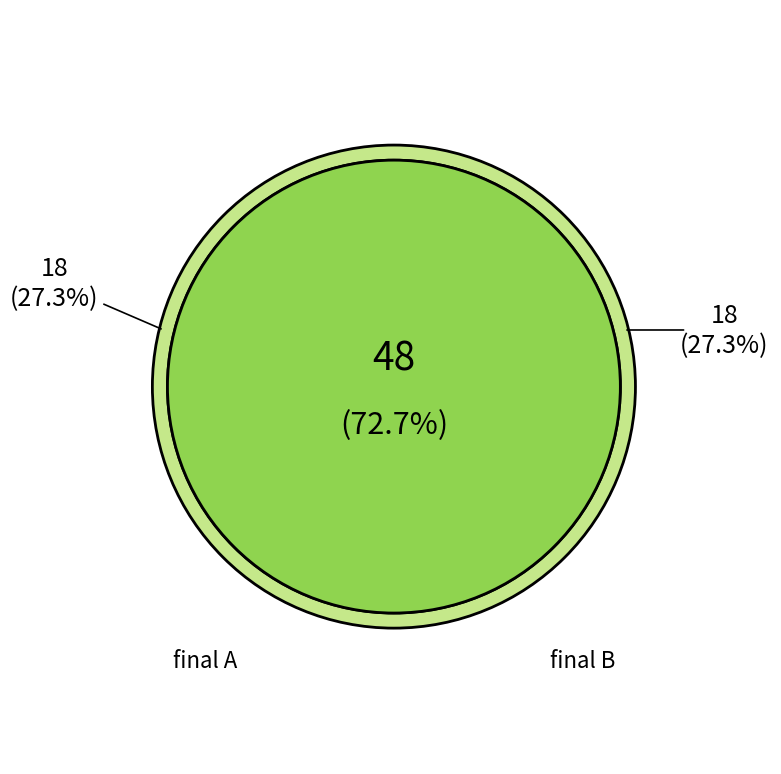

Combined, do final B and final A account for over 50%?

Yes